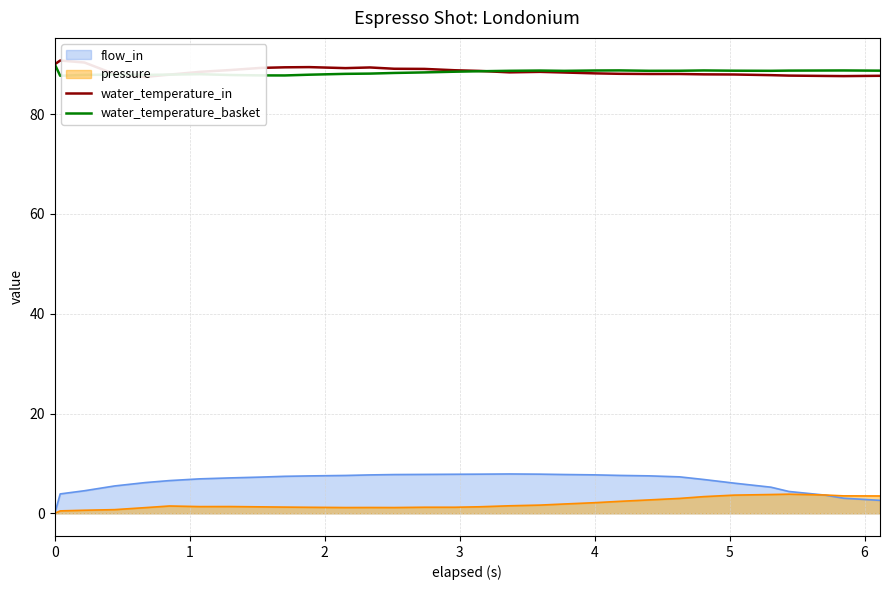

Which series has the widest spread of values?

water_temperature_in